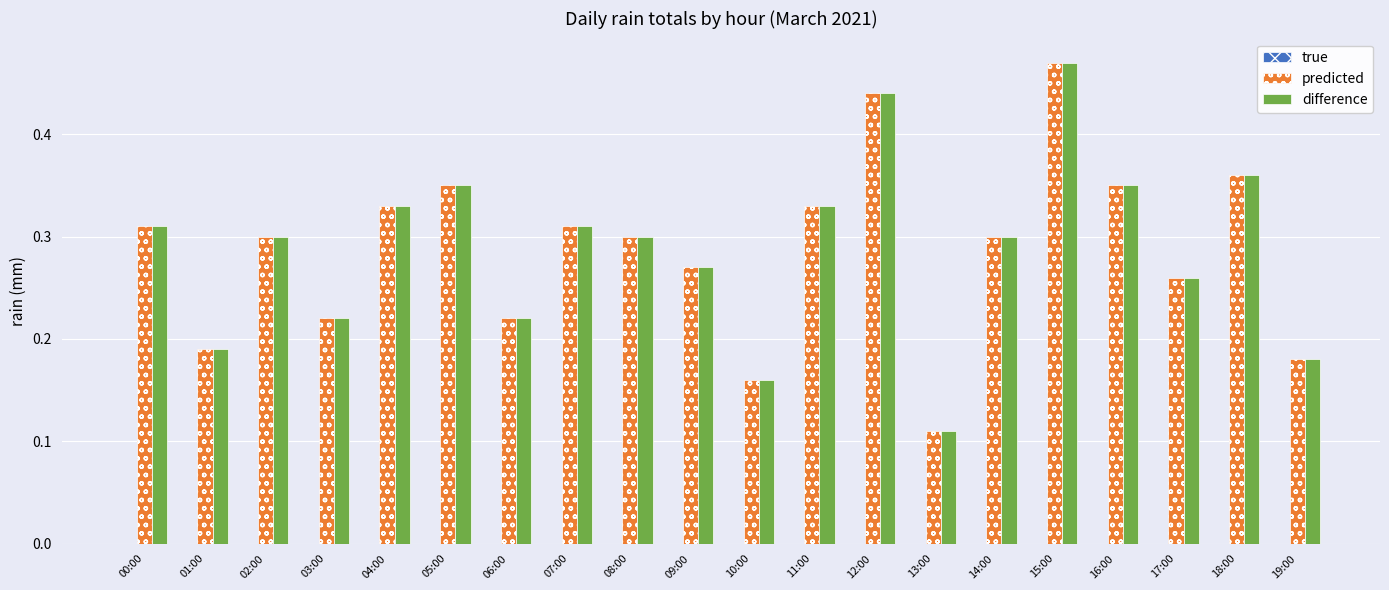

Is the value of difference at 17:00 greater than the value of predicted at 15:00?

No